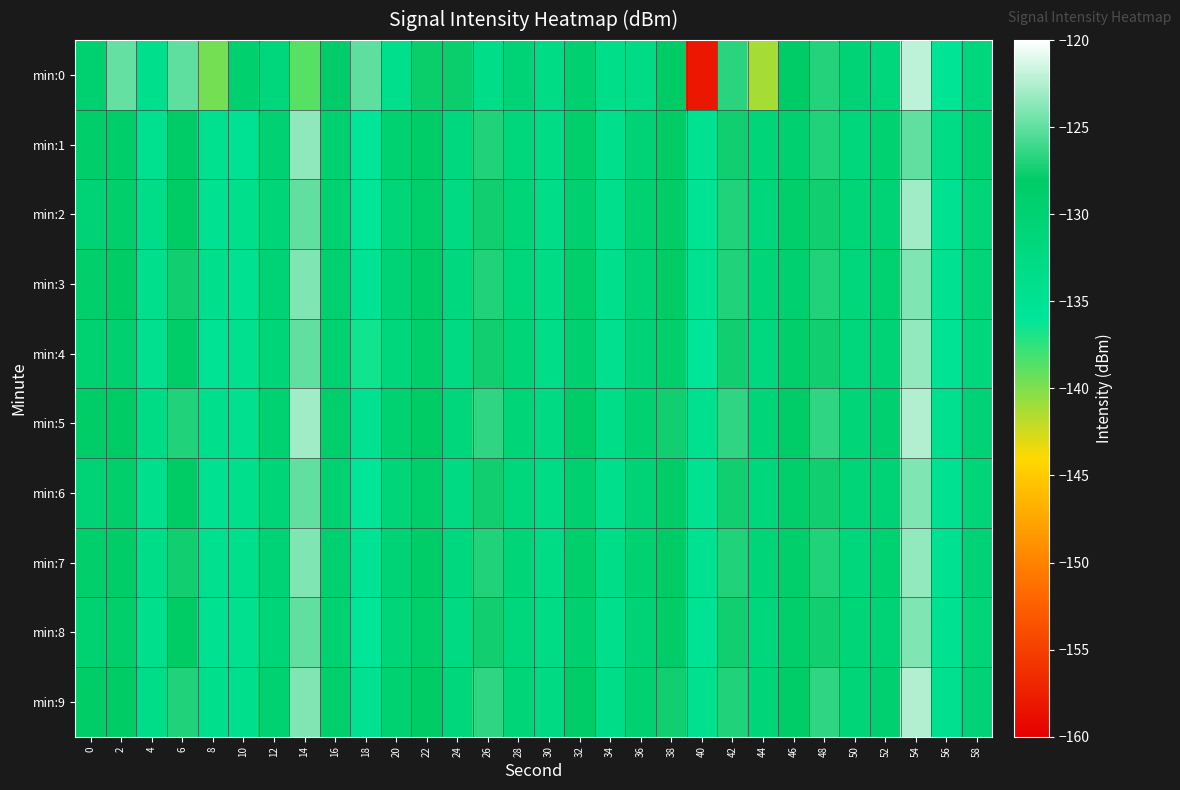

How many series are shown in this chart?

10